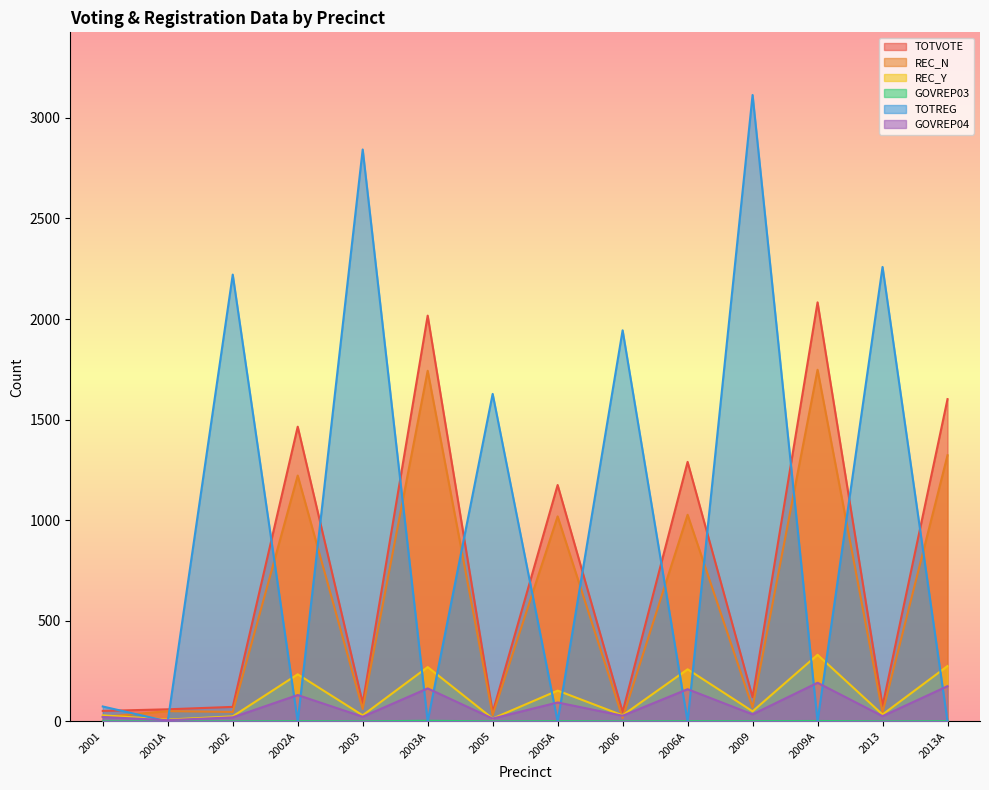

What is the sum of all TOTREG values?

14083